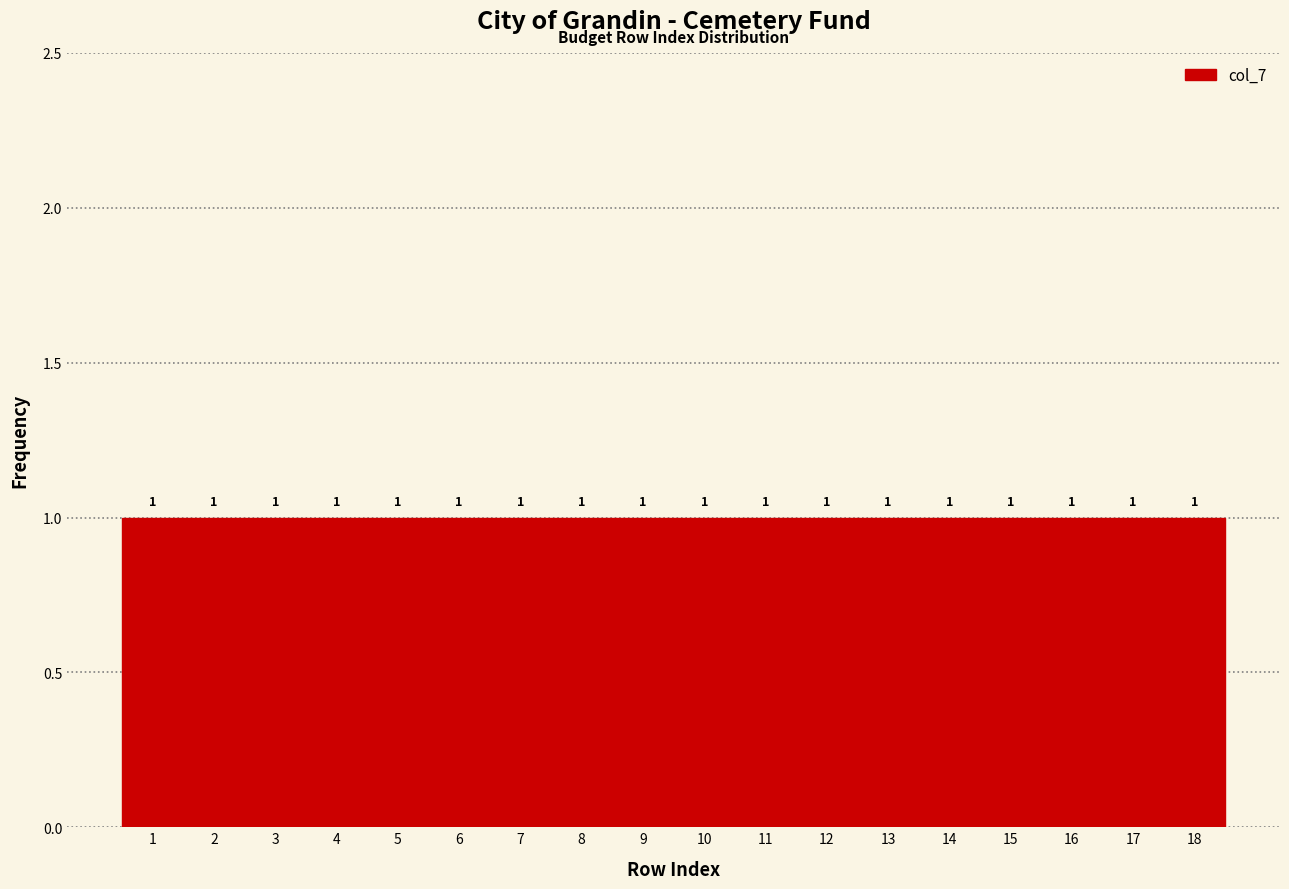

What is the height of the bar covering 11.5 to 12.5 on the x-axis?

1